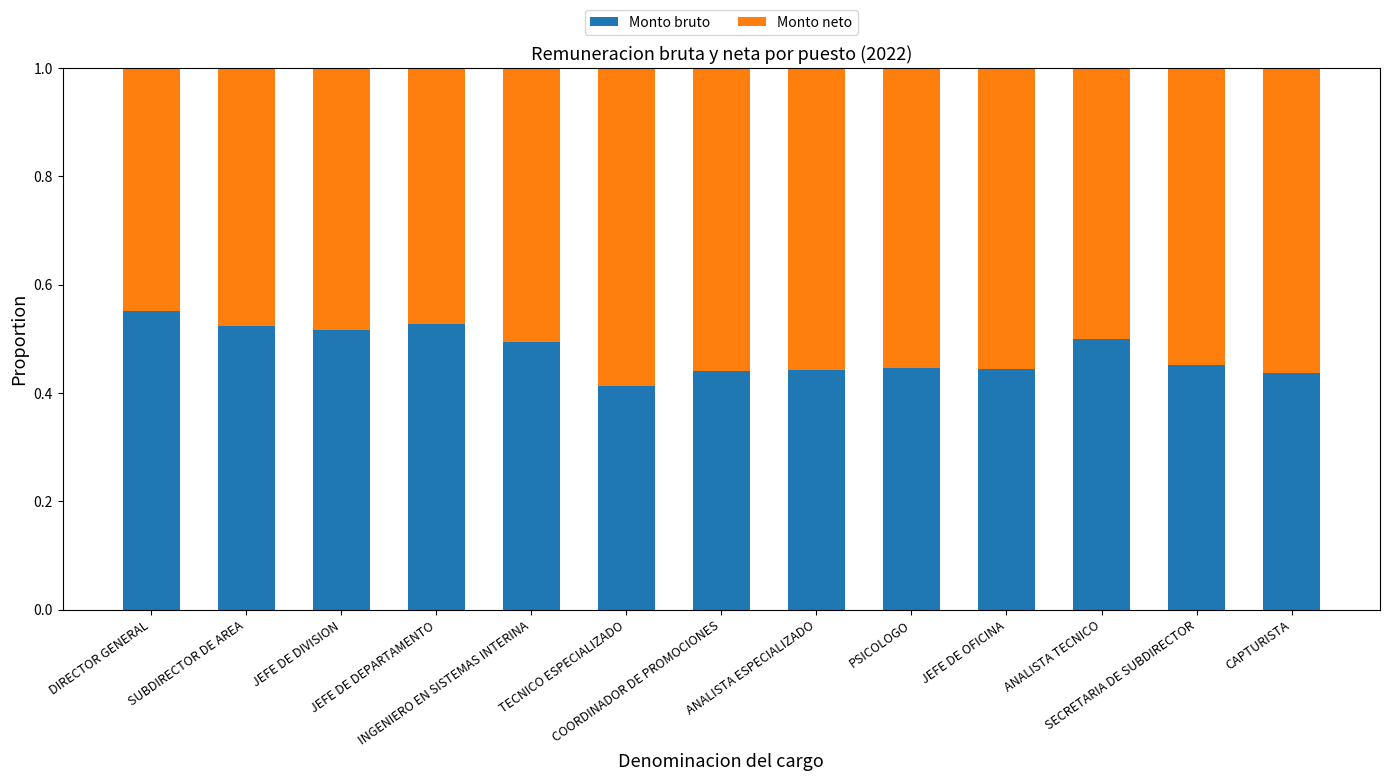

What is the sum of all Monto bruto values?

6.2